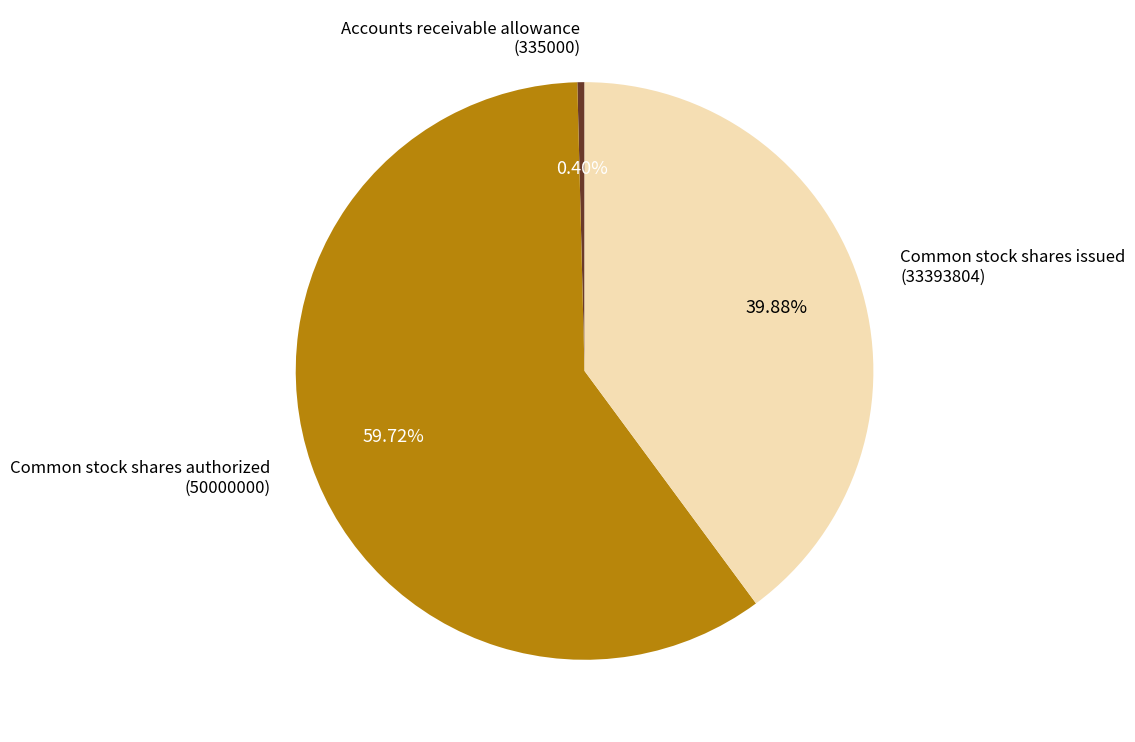

Do Accounts receivable allowance (335000) and Common stock shares issued (33393804) together represent more than half of the pie?

No